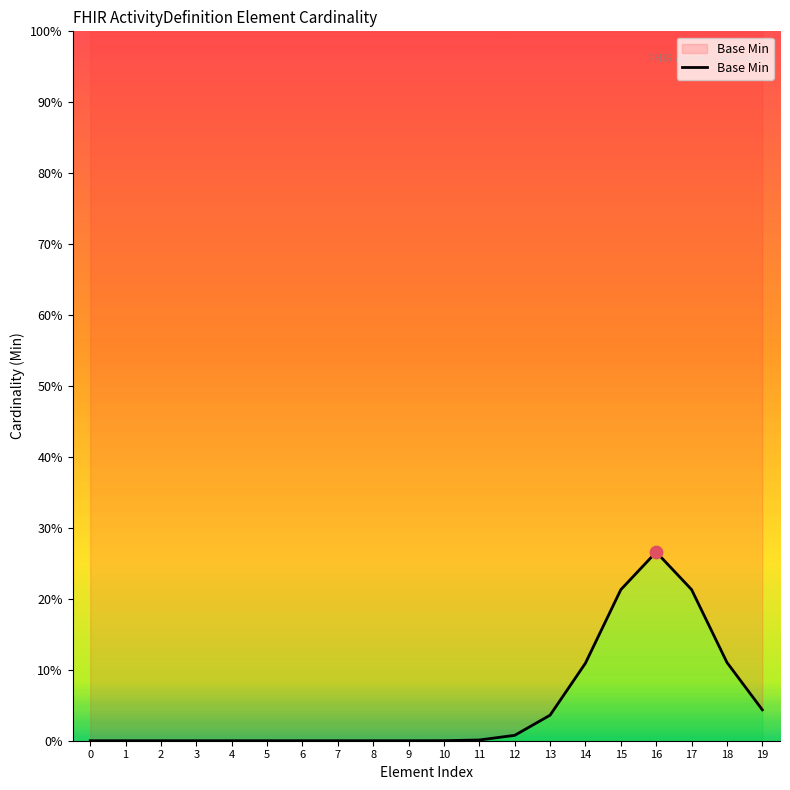

Which has a higher value, 2 or 17?

17